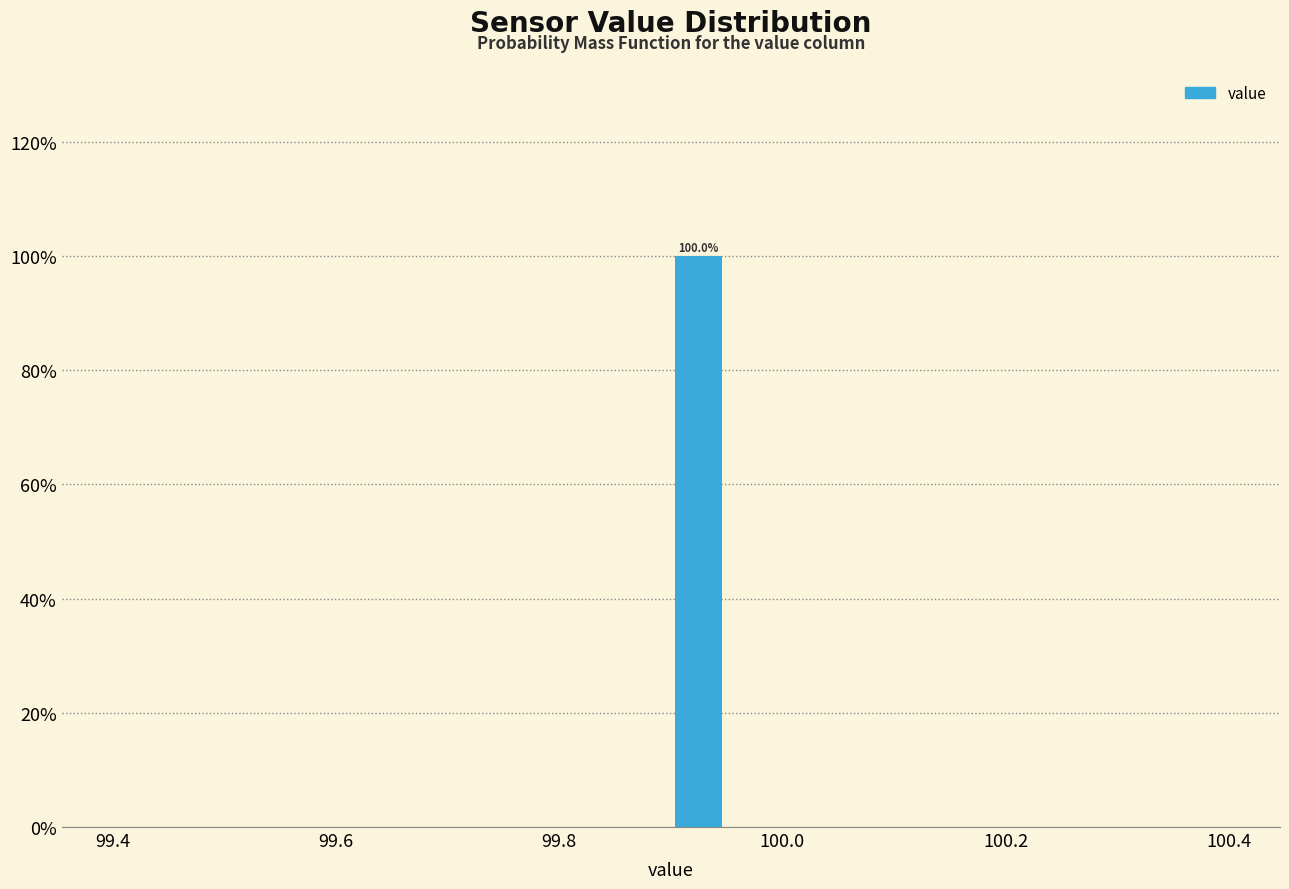

Around what value on the x-axis is the tallest bar? Give the approximate position of its centre, as read against the axis.

99.92